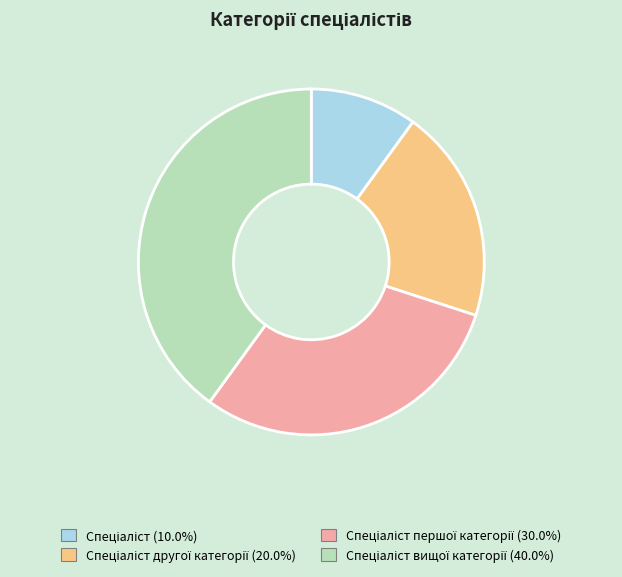

Is there a majority slice in this chart?

No